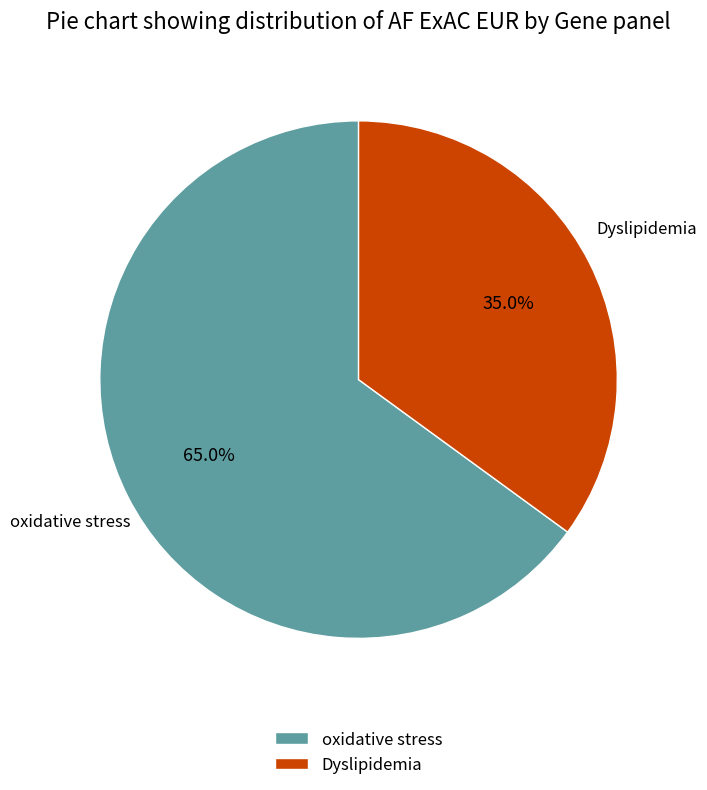

Is the sum of oxidative stress and Dyslipidemia greater than half?

Yes